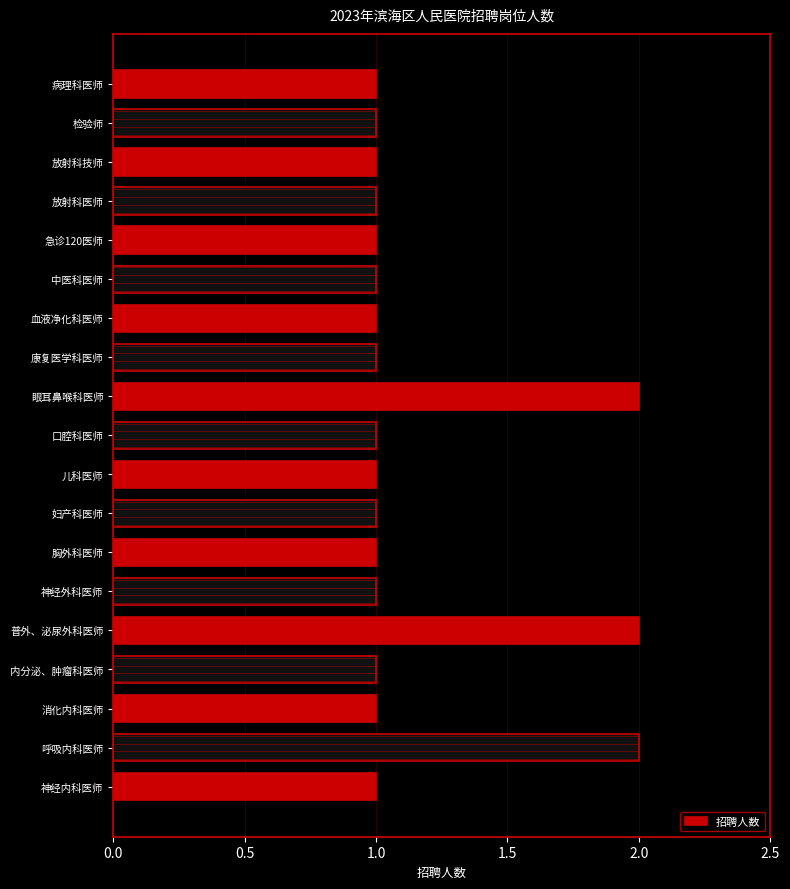

What is the greatest value displayed?

2